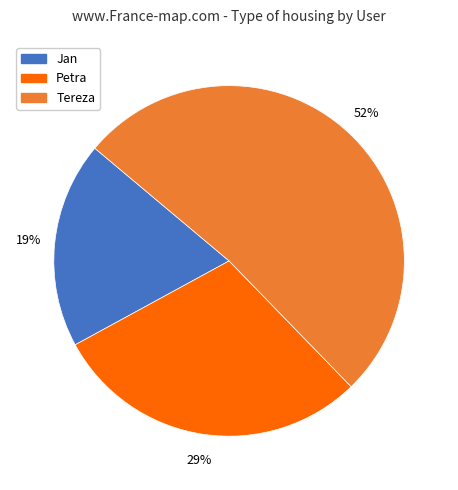

The Petra slice represents 29% of the pie. True or false?

True